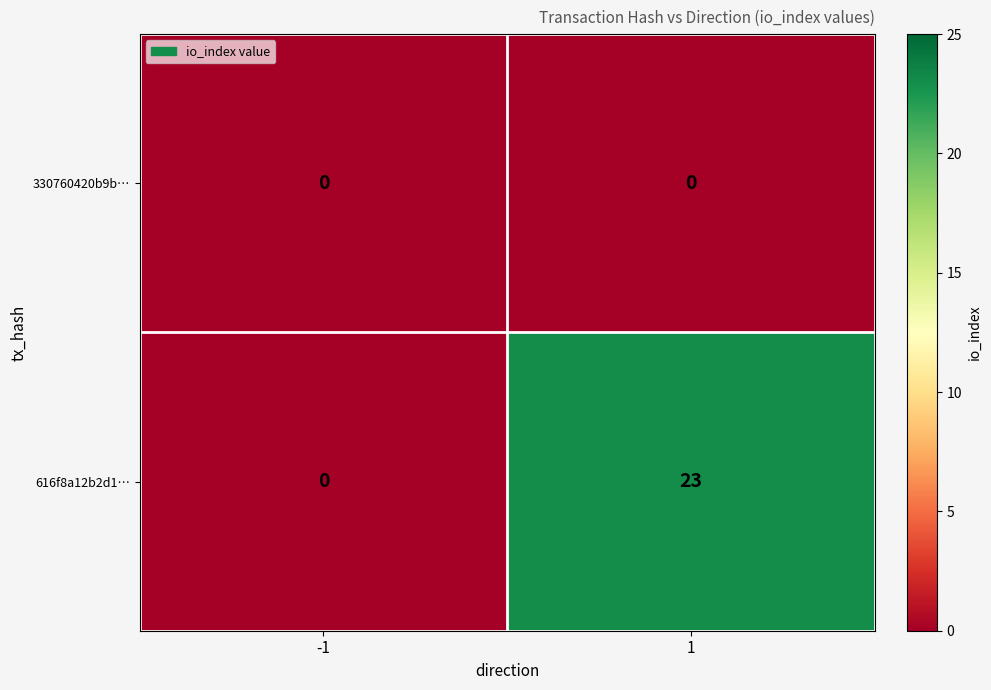

How many categories are shown in the chart?

2